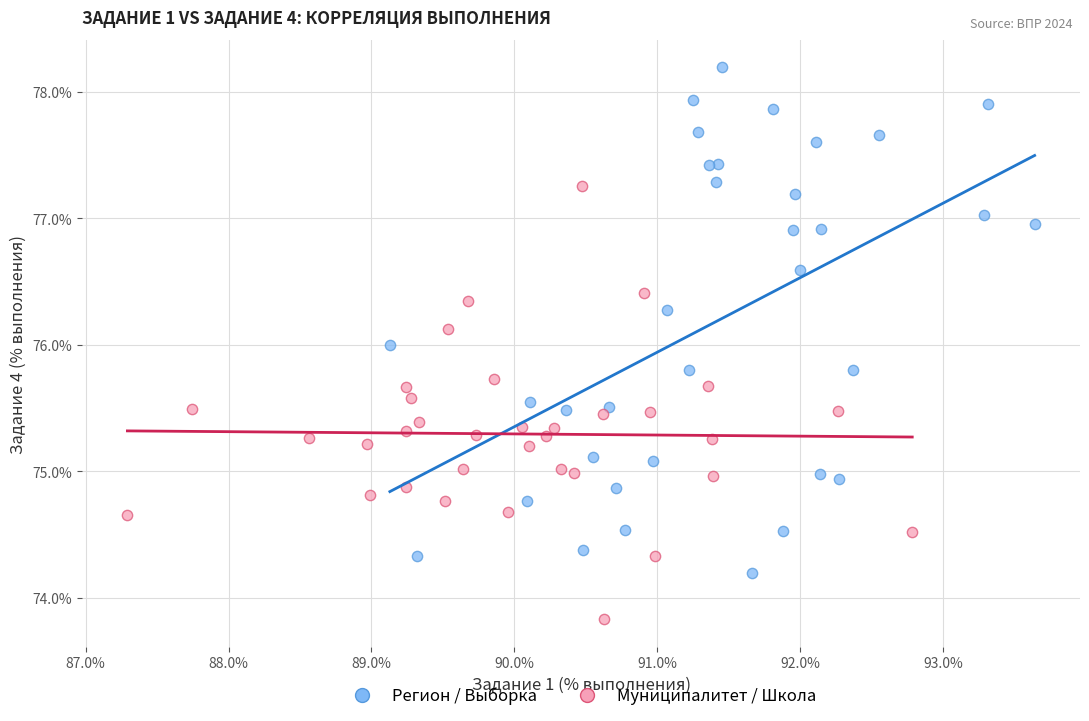

Which series has the widest spread of Y values?

Регион / Выборка